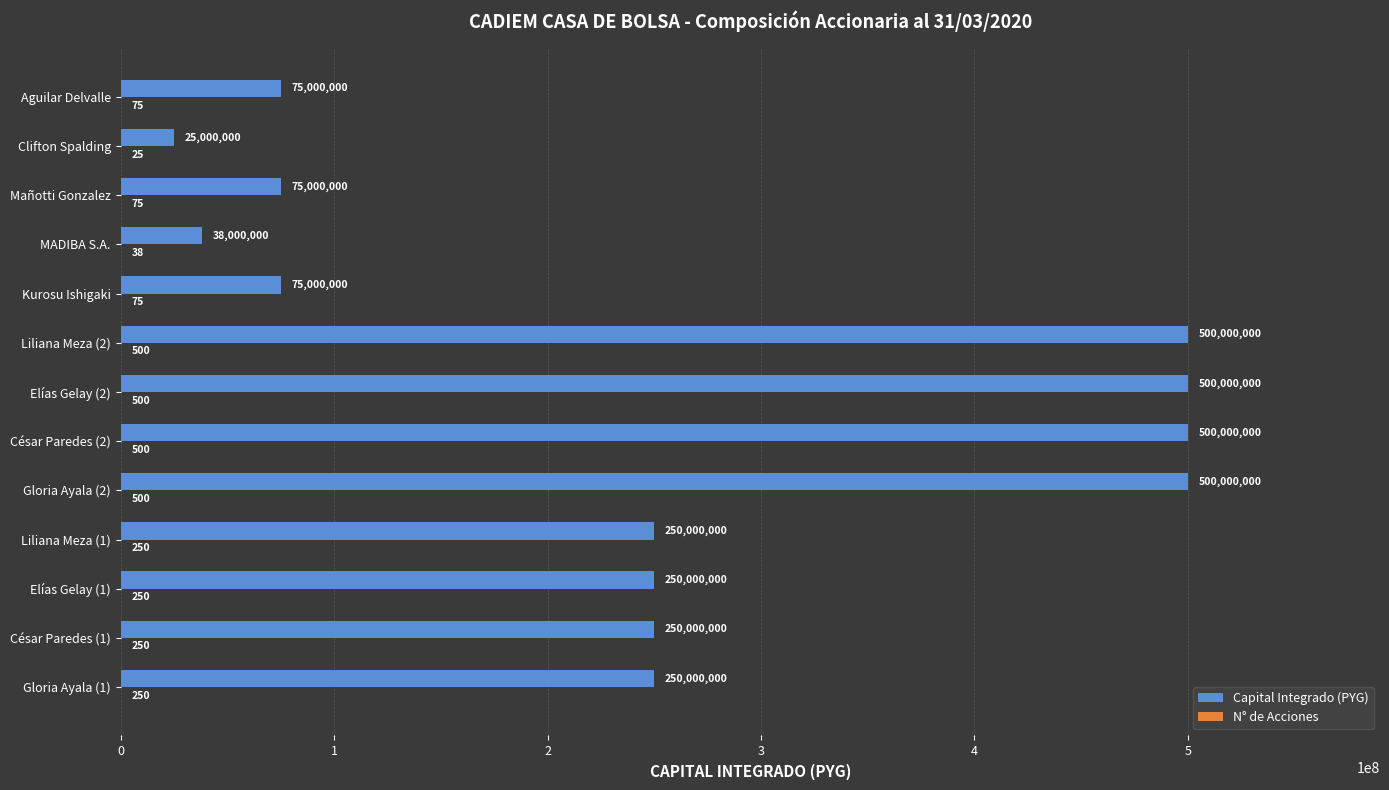

How many data points does each series have?

13